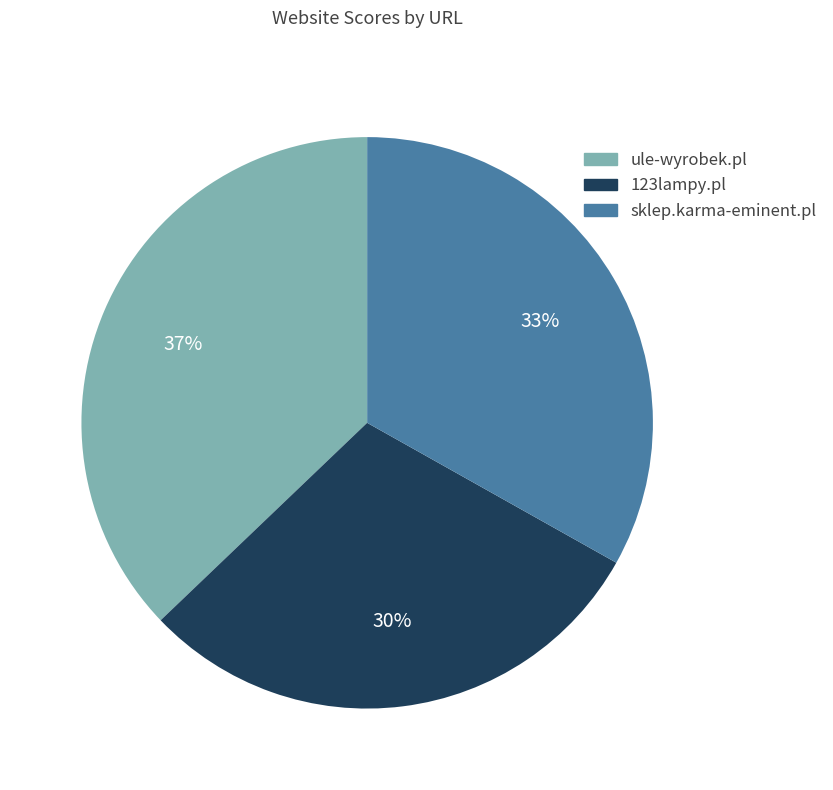

Is it true that 123lampy.pl is 38% of the pie?

False